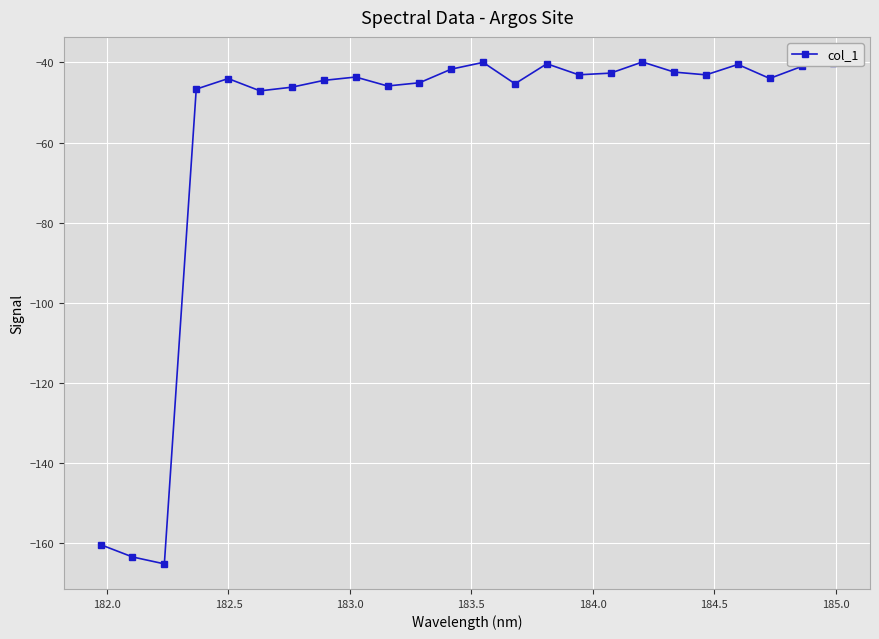

What is the value of the 24th point from the left?

-40.2